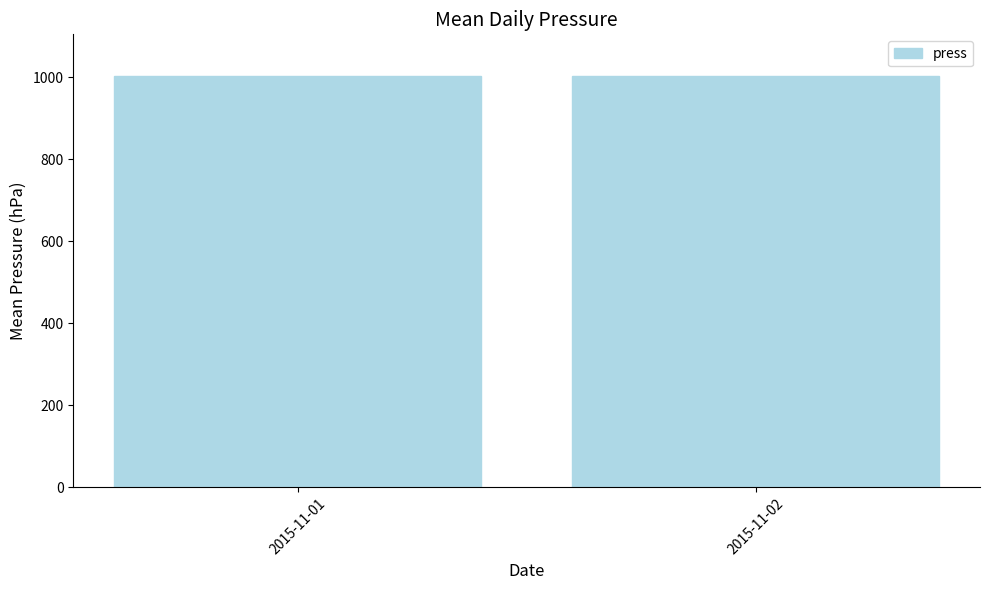

What is the maximum value shown in the chart?

1004.0